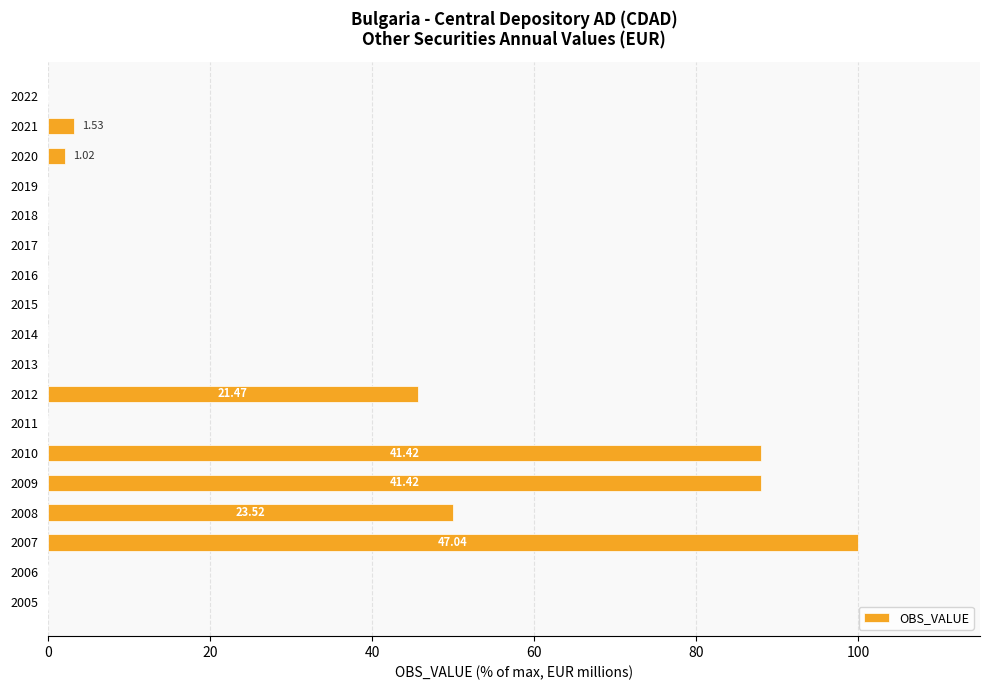

What is the sum of the values at 2016 and 2012?

45.7